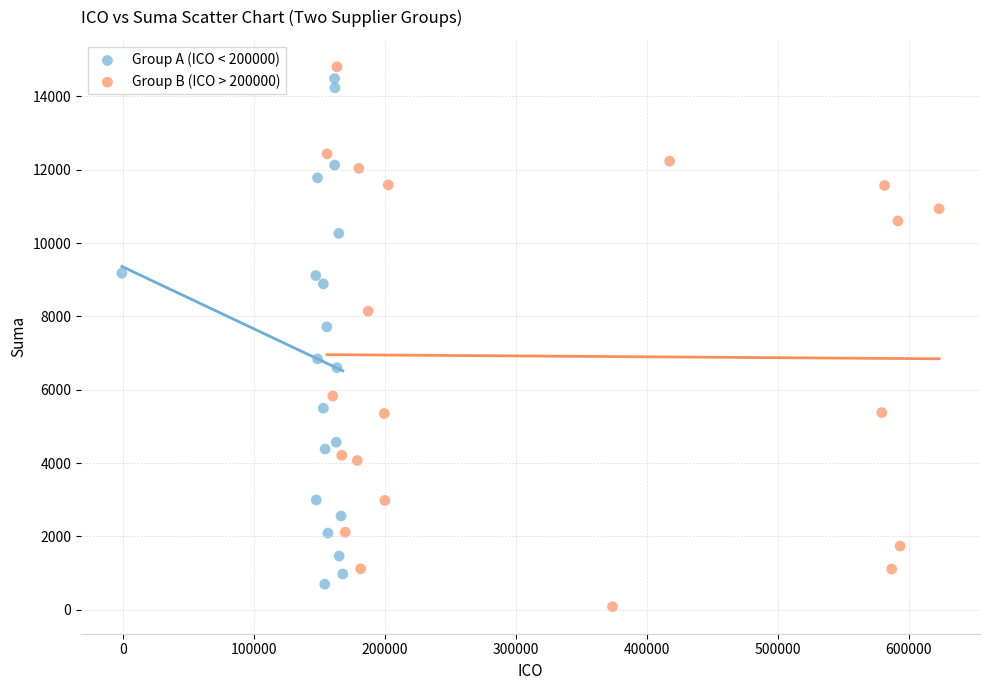

What are all the series names shown in the legend?

Group A (ICO < 200000), Group B (ICO > 200000)